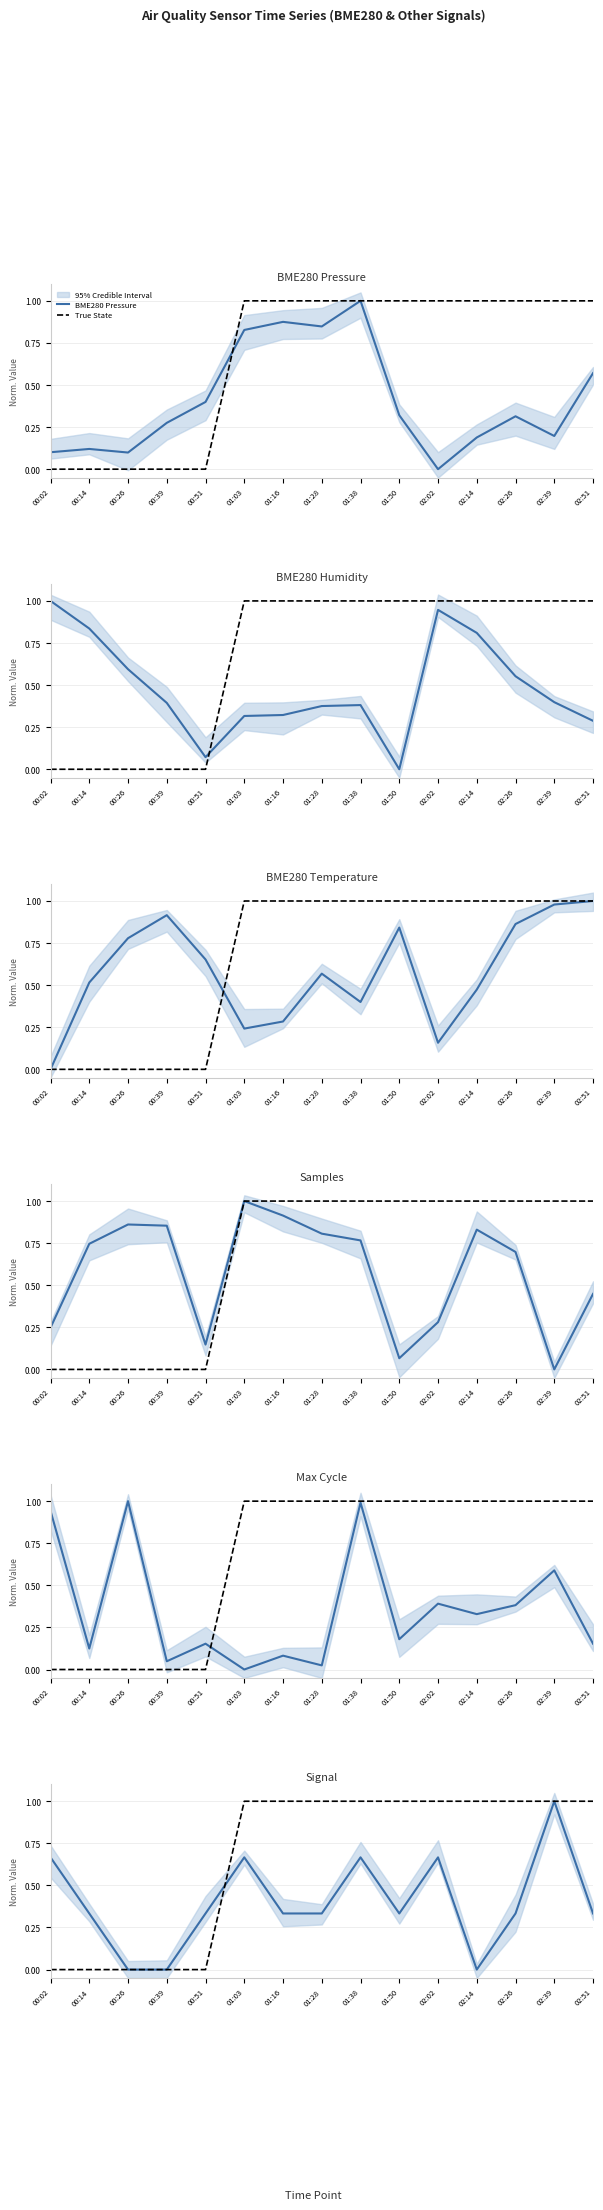

Reading left to right, list all the values displayed in this chart.

BME280_pressure: 0.1	0.1	0.1	0.3	0.4	0.8	0.9	0.8	1.0	0.3	0.0	0.2	0.3	0.2	0.6
BME280_humidity: 1.0	0.8	0.6	0.4	0.1	0.3	0.3	0.4	0.4	0.0	0.9	0.8	0.6	0.4	0.3
BME280_temperature: 0.0	0.5	0.8	0.9	0.7	0.2	0.3	0.6	0.4	0.8	0.2	0.5	0.9	1.0	1.0
Samples: 0.2	0.7	0.9	0.9	0.1	1.0	0.9	0.8	0.8	0.1	0.3	0.8	0.7	0.0	0.4
Max_cycle: 0.9	0.1	1.0	0.0	0.2	0.0	0.1	0.0	1.0	0.2	0.4	0.3	0.4	0.6	0.2
Signal: 0.7	0.3	0.0	0.0	0.3	0.7	0.3	0.3	0.7	0.3	0.7	0.0	0.3	1.0	0.3